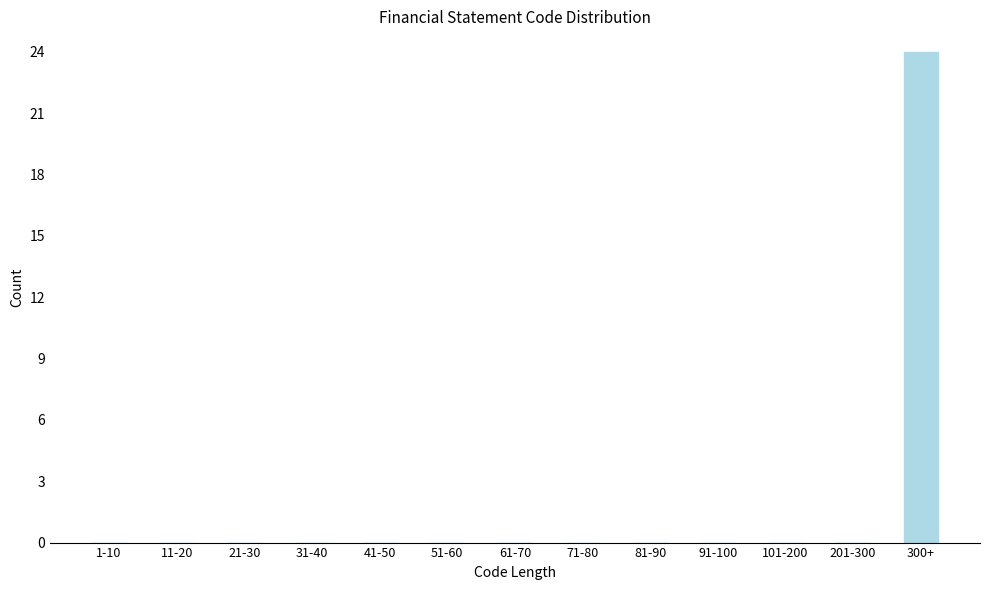

Reading left to right, transcribe all the data shown in this chart.

1-10=0	11-20=0	21-30=0	31-40=0	41-50=0	51-60=0	61-70=0	71-80=0	81-90=0	91-100=0	101-200=0	201-300=0	300+=24